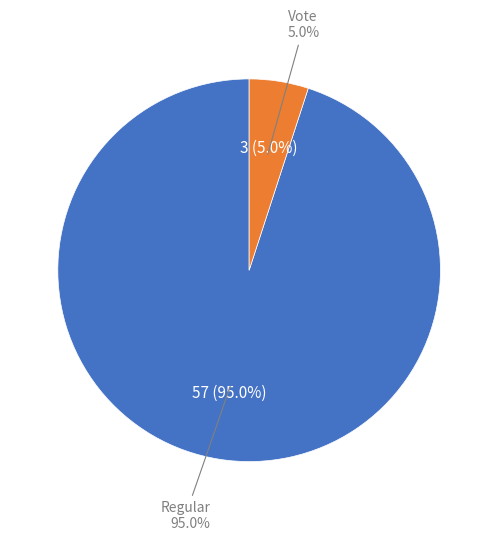

To the nearest percent, what is the difference between the Regular and Vote slice percentages?

90%